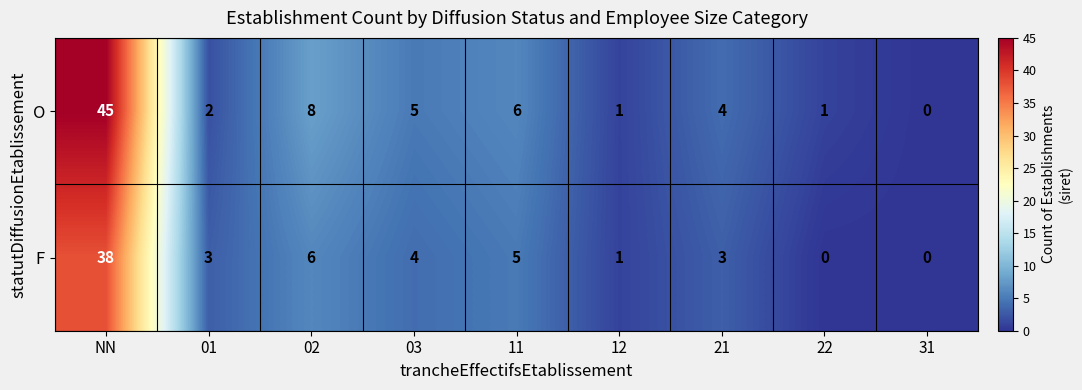

What is the maximum value shown in the chart?

45